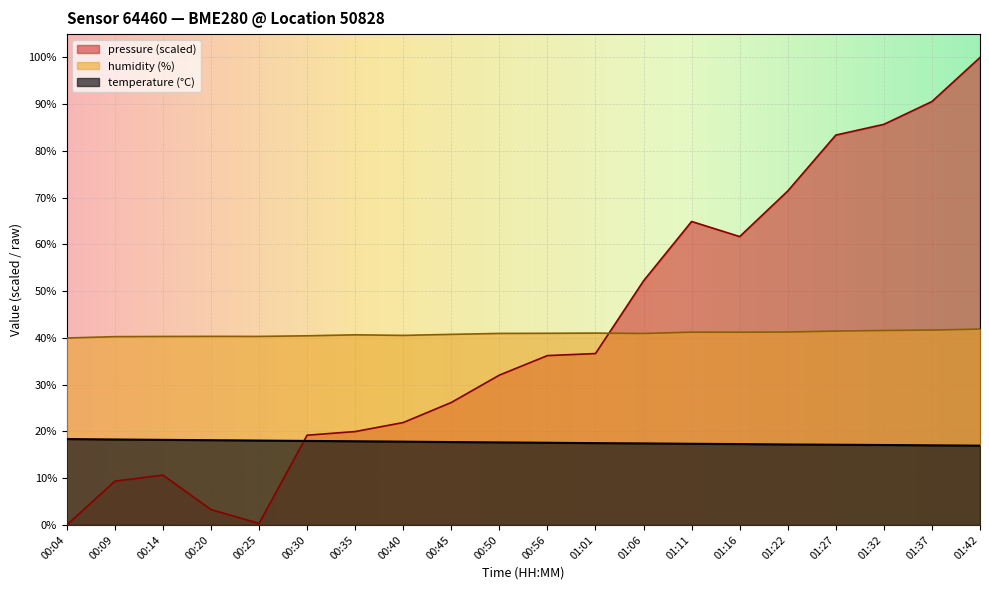

Where is the first local maximum for humidity?

00:20